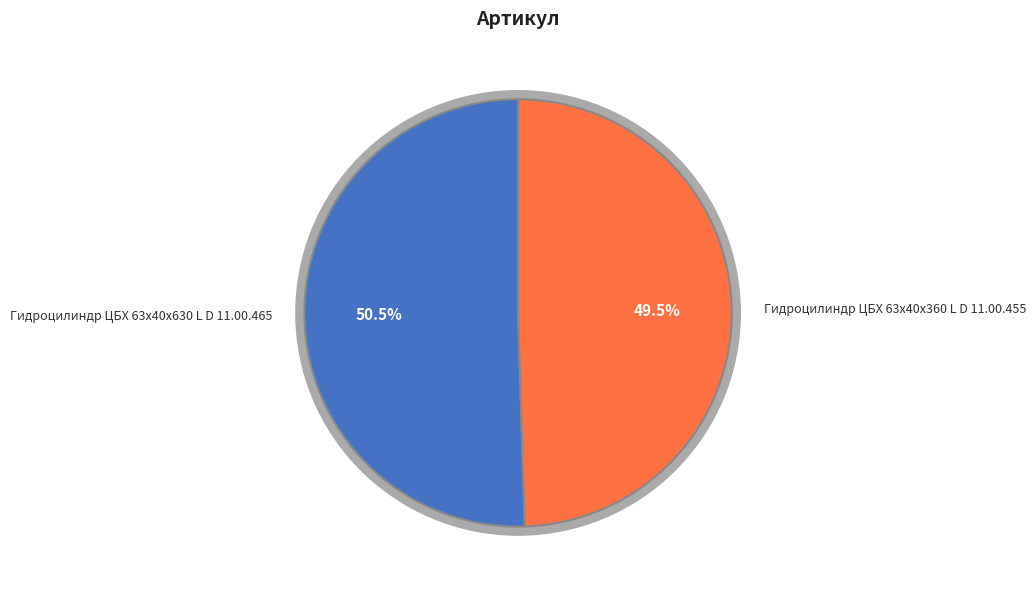

What percentage is NOT represented by Гидроцилиндр ЦБХ 63х40х360 L D 11.00.455?

50.5%